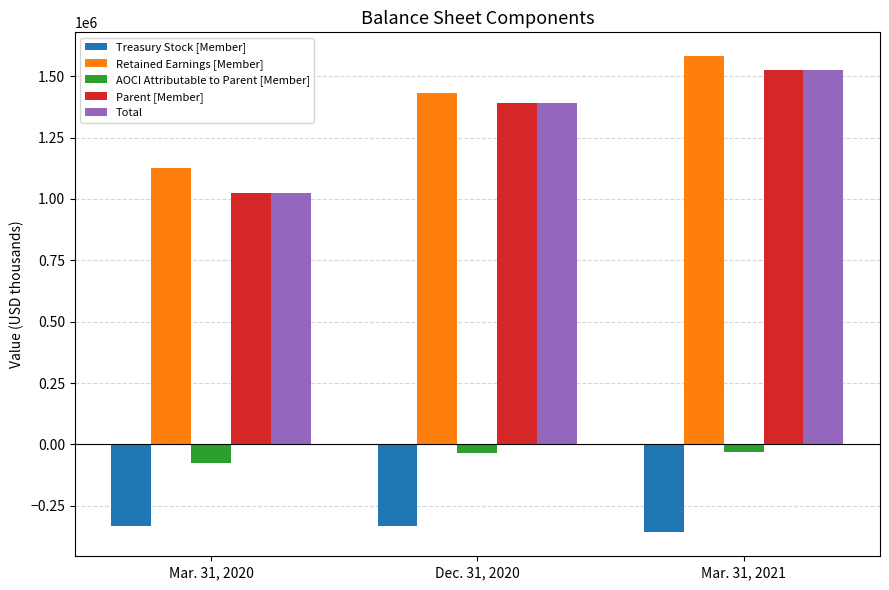

Count the Retained Earnings [Member] values in the range 1126174 to 1581681.

3